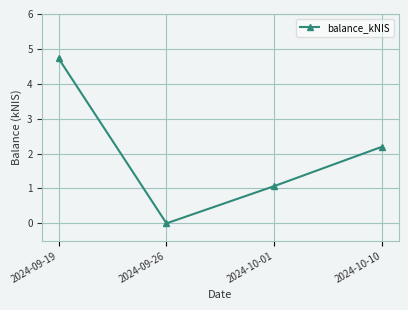

True or false: the data has more than 0 interior local peaks.

False